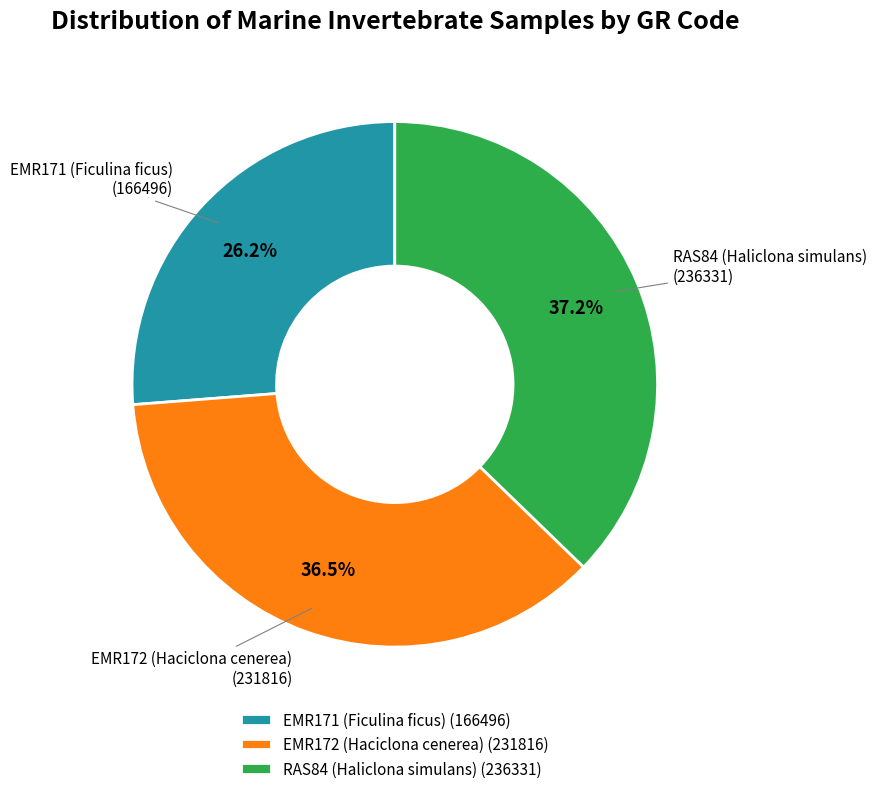

Is it true that EMR171 (Ficulina ficus) is 39% of the pie?

False